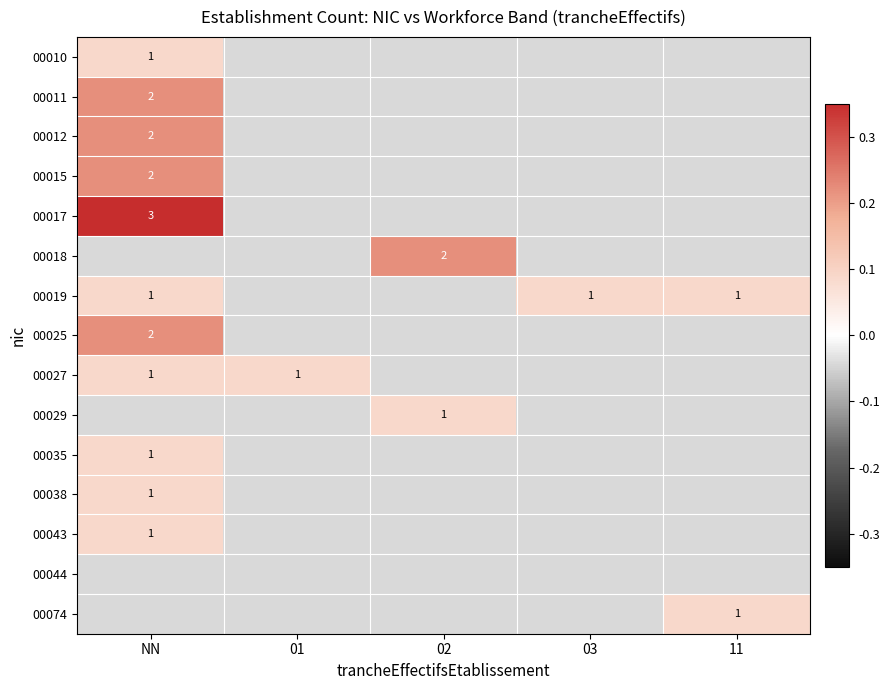

How many positive values does the 00019 series have?

3